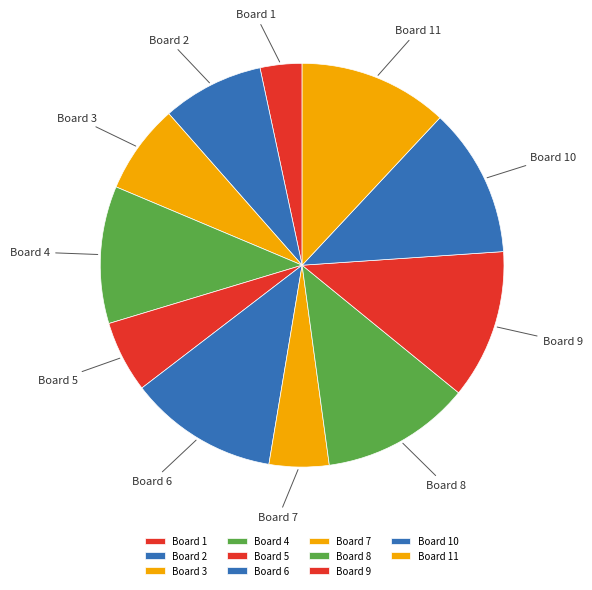

Which category has the smallest portion of the pie?

Board 1